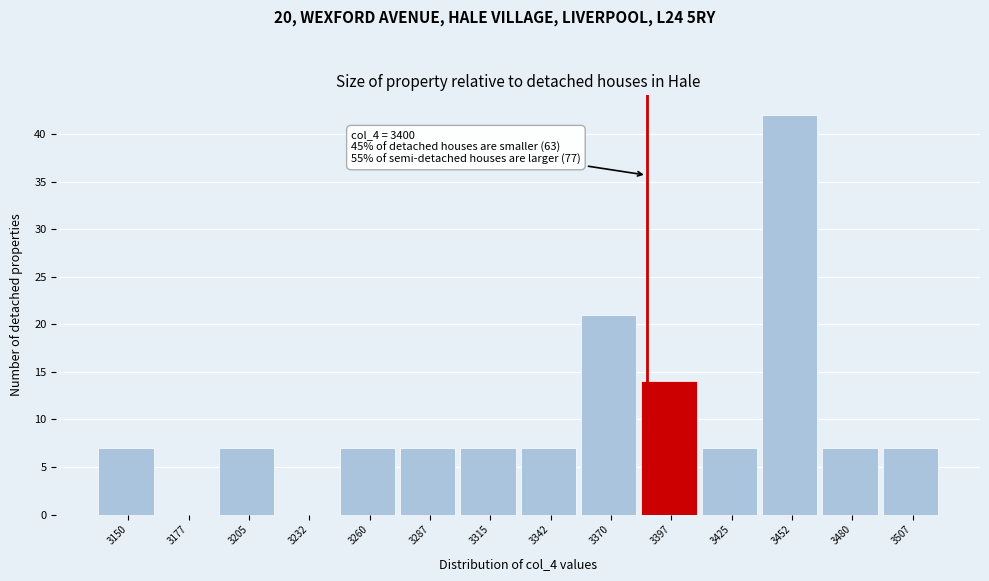

Reading right to left, what are all the values shown in this chart?

3507=7	3480=7	3452=42	3425=7	3397=14	3370=21	3342=7	3315=7	3287=7	3260=7	3232=0	3205=7	3177=0	3150=7